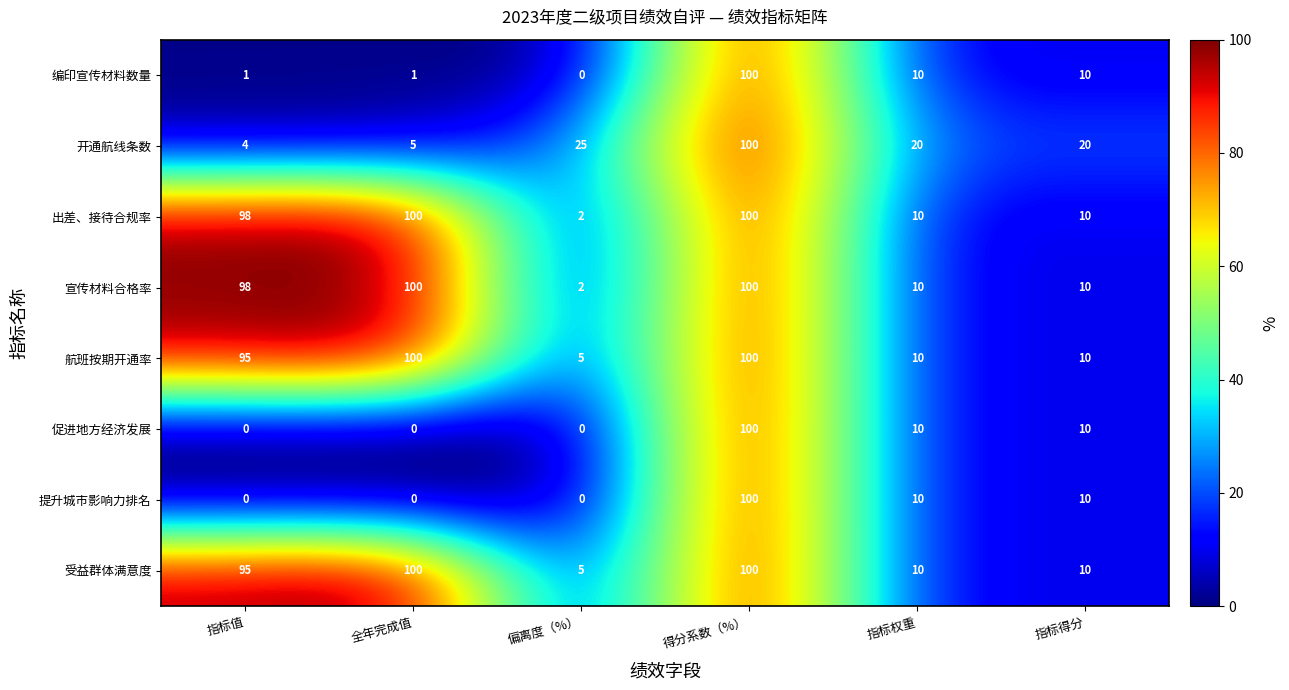

Is it true that 出差、接待合规率 equals 20 at 指标值?

False